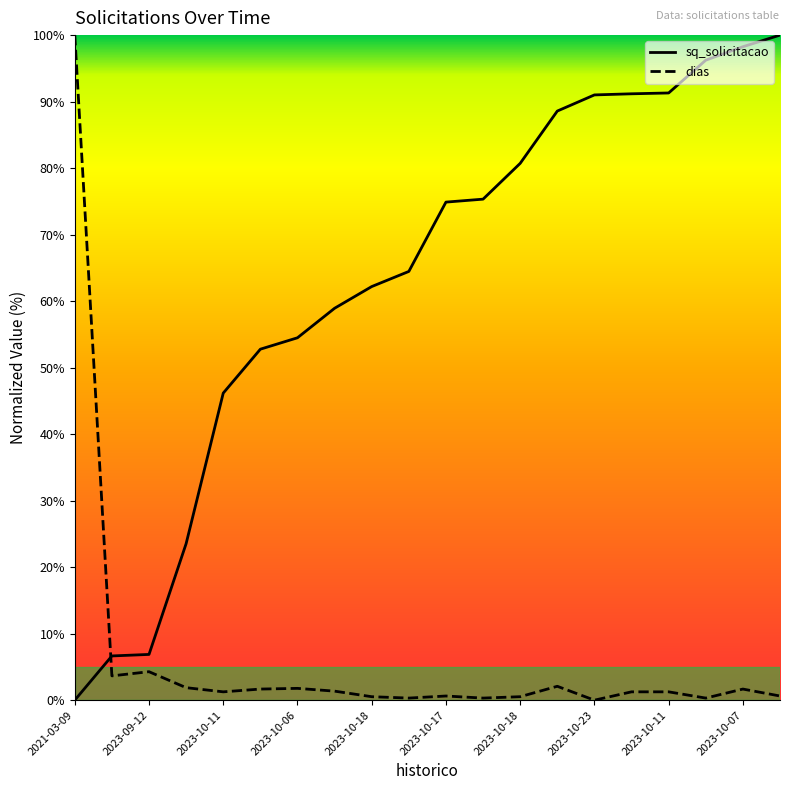

What is the average value of the sq_solicitacao series?

63.2